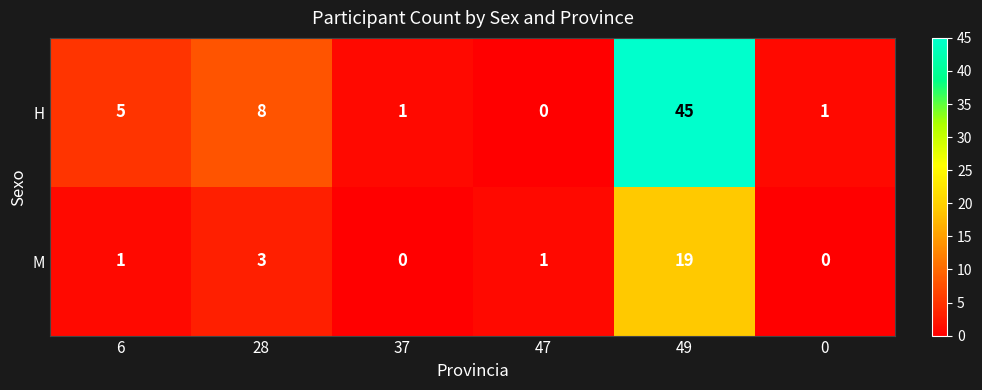

What is the difference between the highest and lowest values at 37?

1